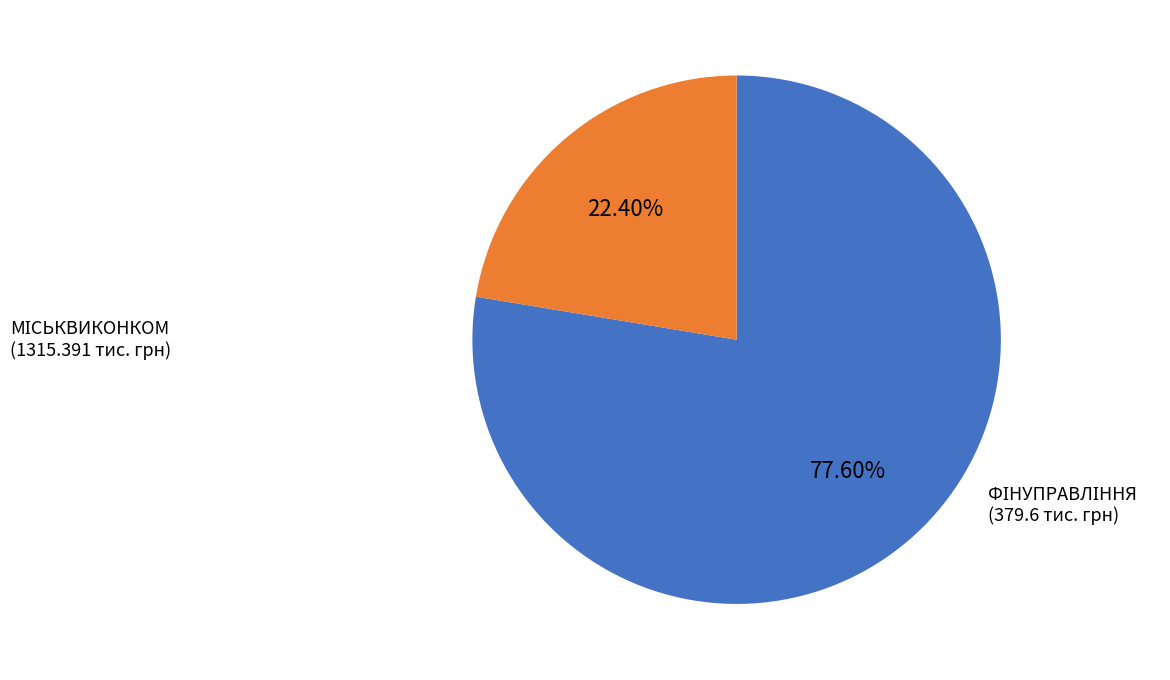

Does any single category account for the majority?

Yes